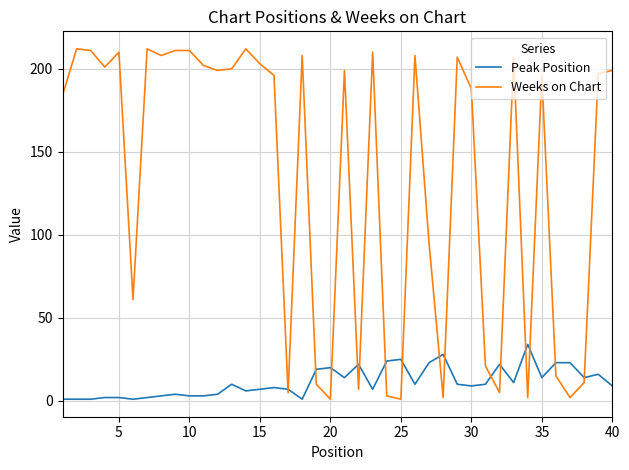

Which series has the largest total across all categories?

Weeks on Chart